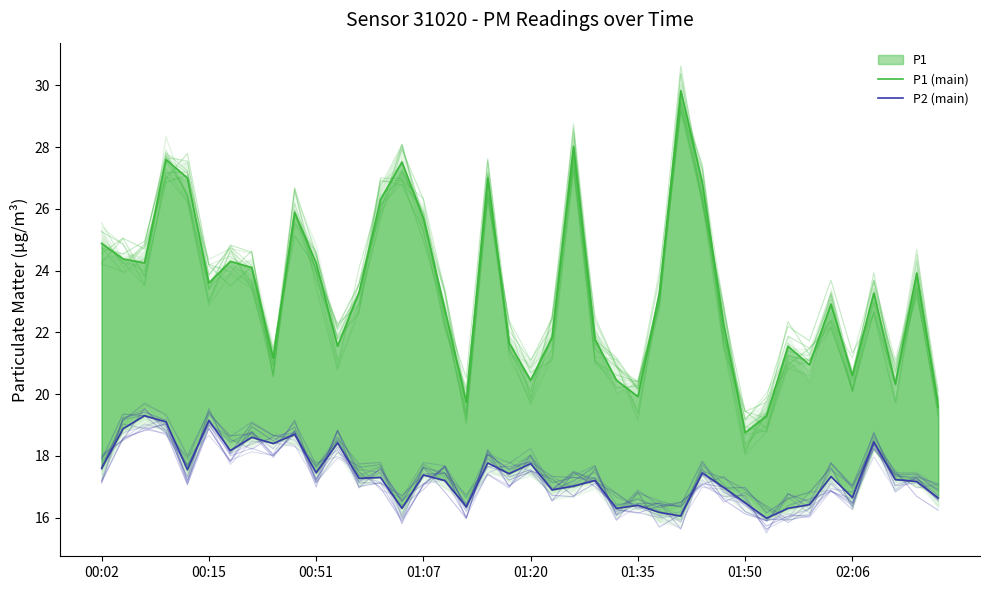

Count the number of categories in the chart.

40